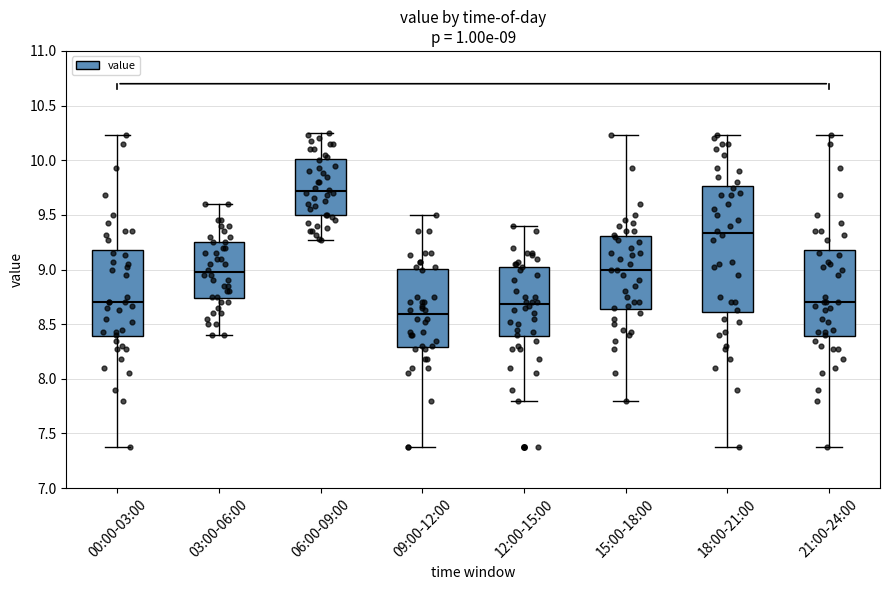

Comparing the boxes themselves (not the whiskers), which one is the tallest?

18:00-21:00